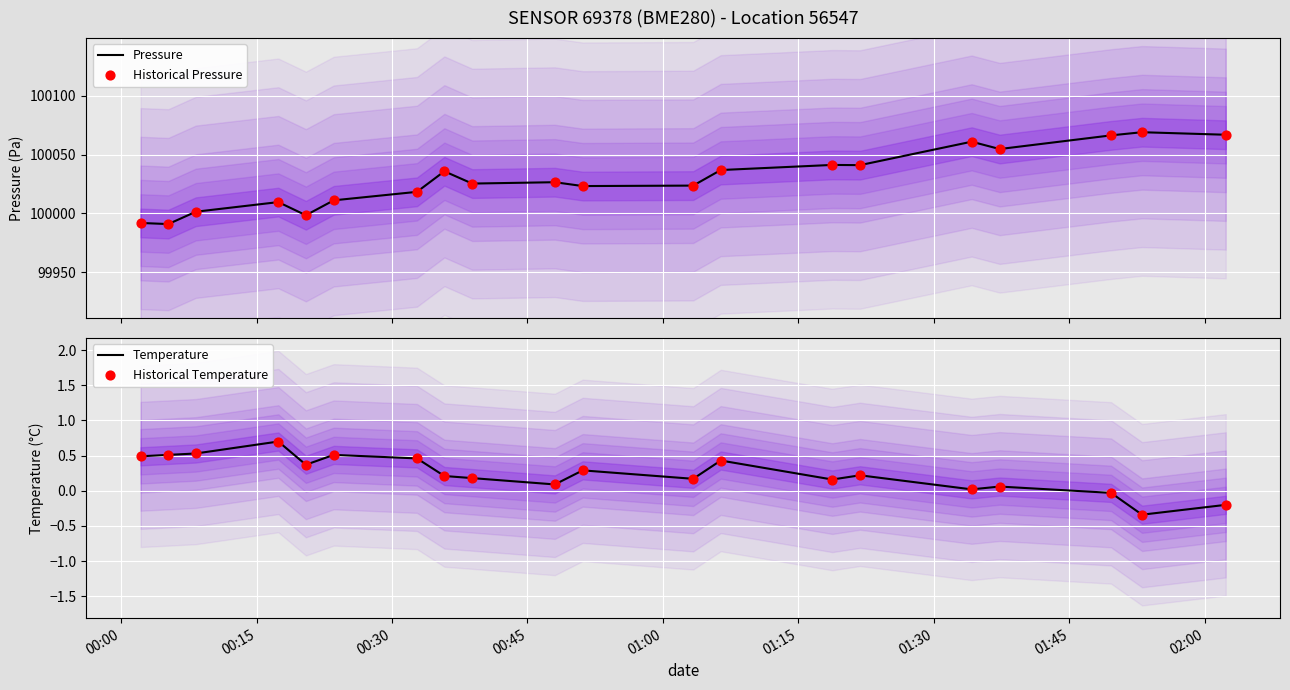

Which series contains the highest Y value?

Pressure